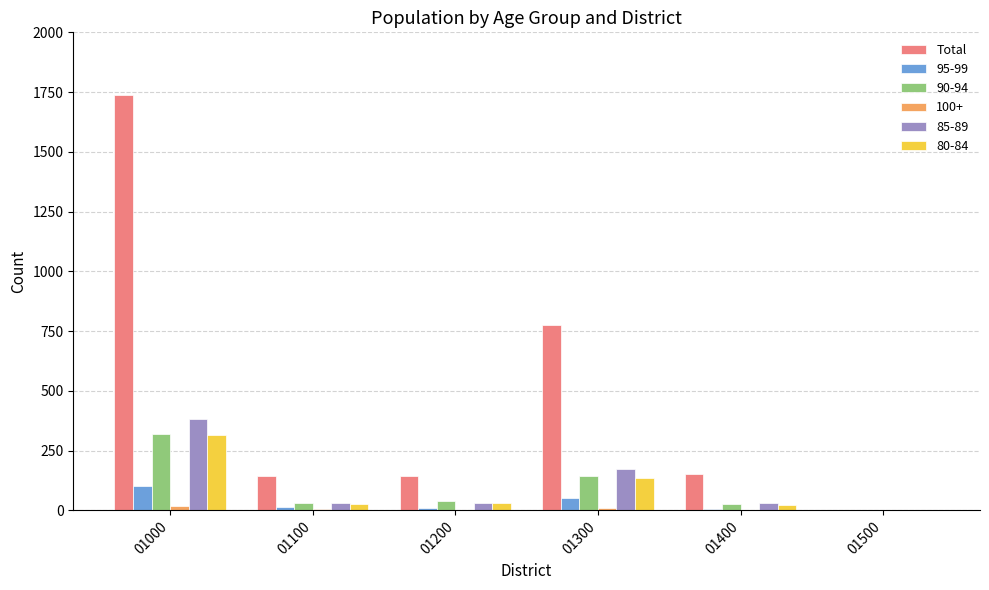

What is the maximum value shown in the chart?

1739